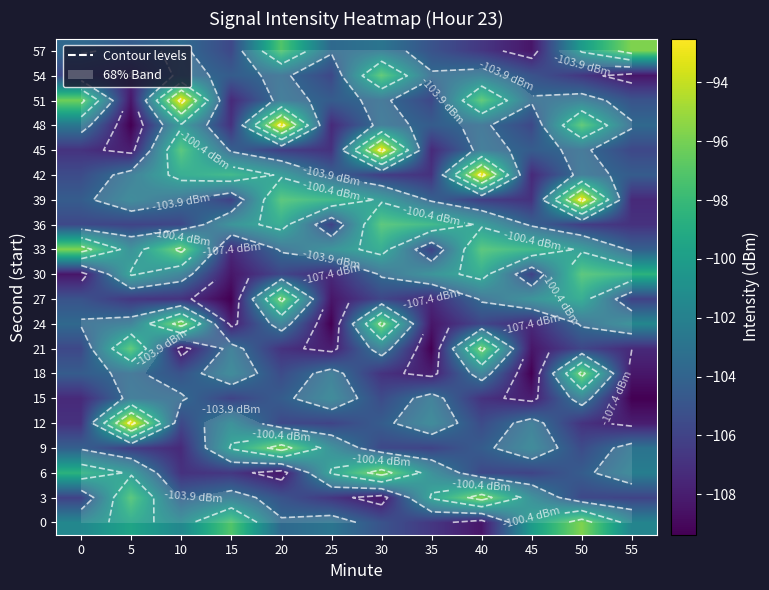

Is it true that 45 equals -153.1 at 30?

False